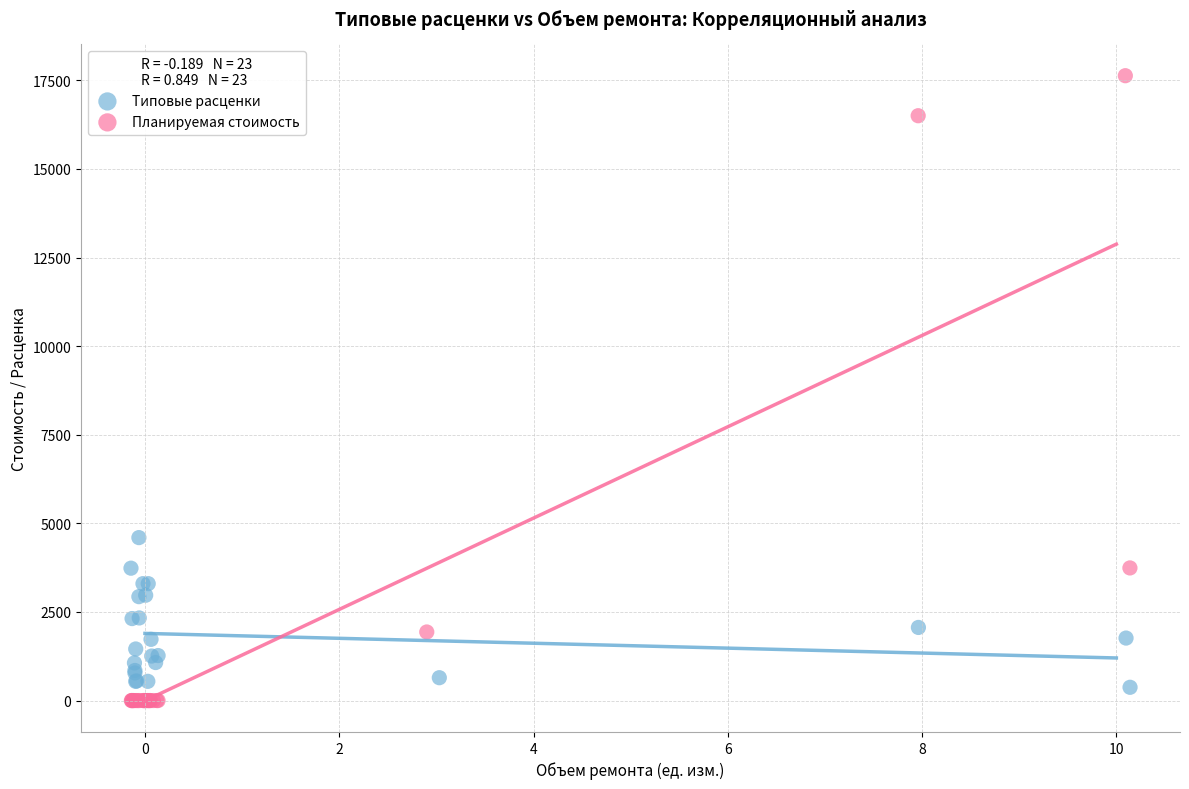

Which series contains the highest Y value?

Планируемая стоимость